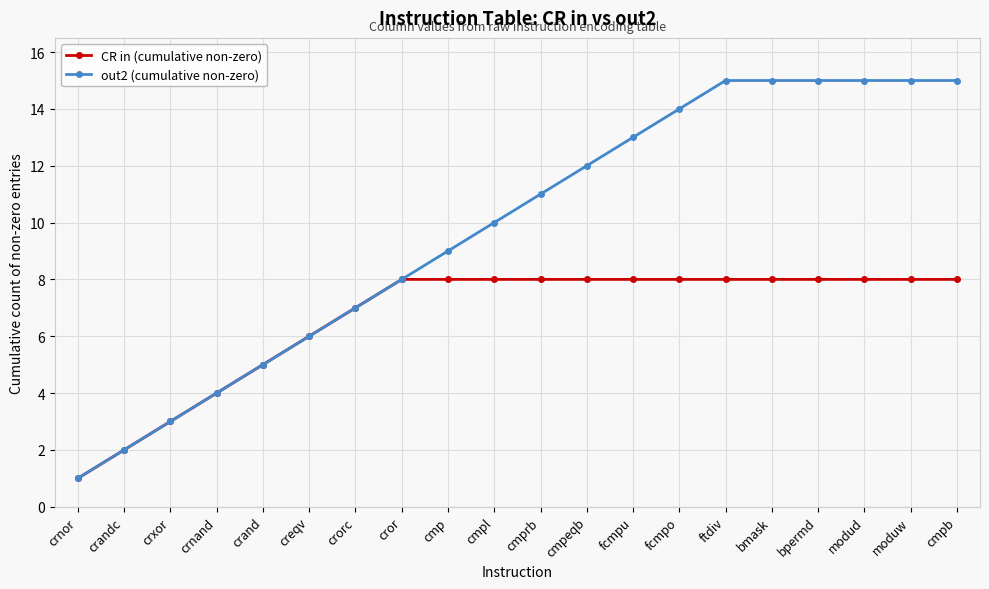

Which category has the lowest value in the out2 (cumulative non-zero) series?

crnor